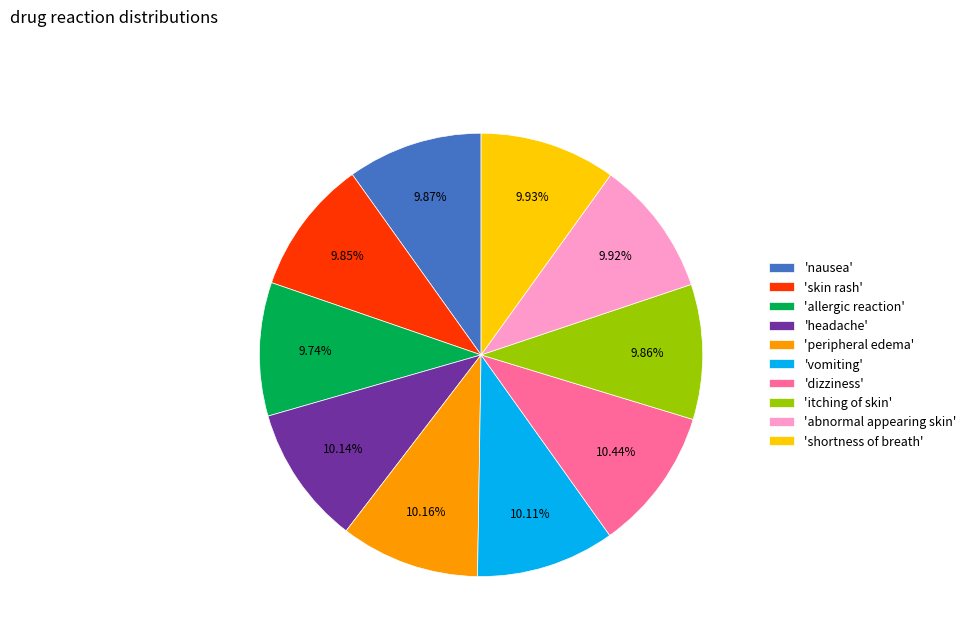

Is the sum of 'shortness of breath' and 'itching of skin' greater than half?

No